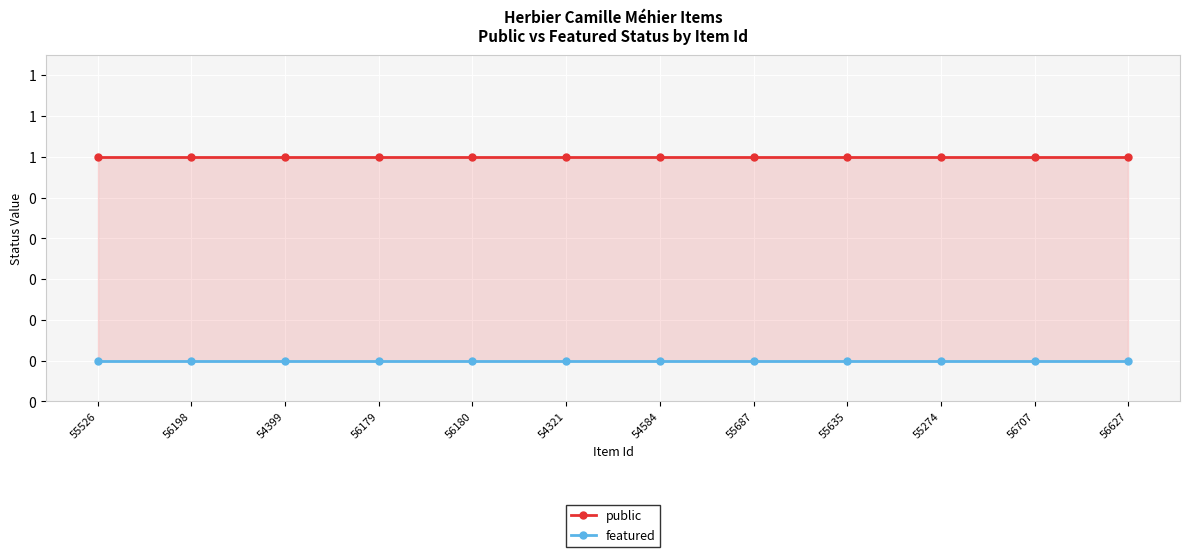

Which series has the largest total across all categories?

public